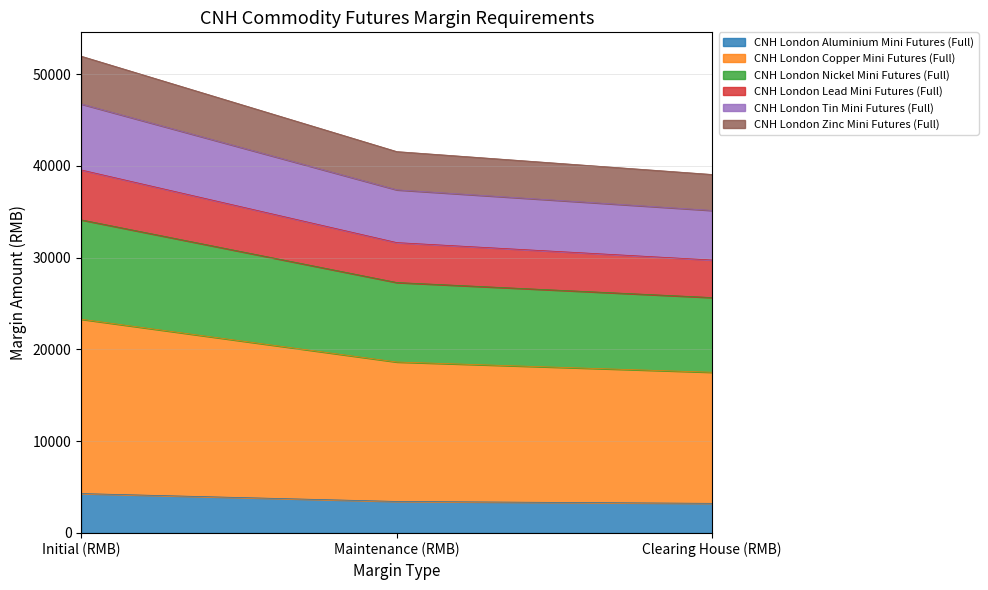

What is the total value across all series at Initial (RMB)?

51947